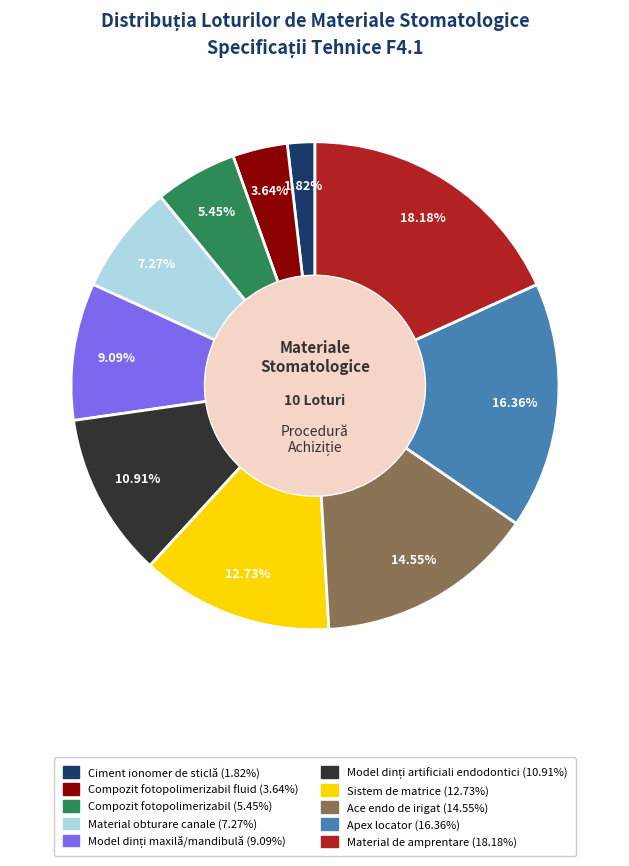

Is there any slice that represents more than half of the pie?

No